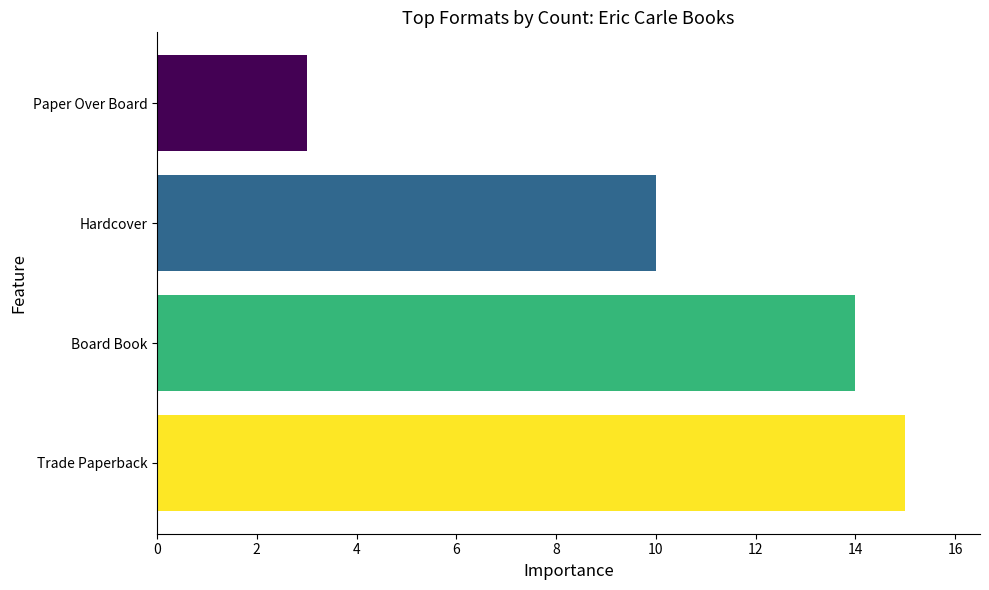

Rank the categories by value from lowest to highest.

Paper Over Board, Hardcover, Board Book, Trade Paperback